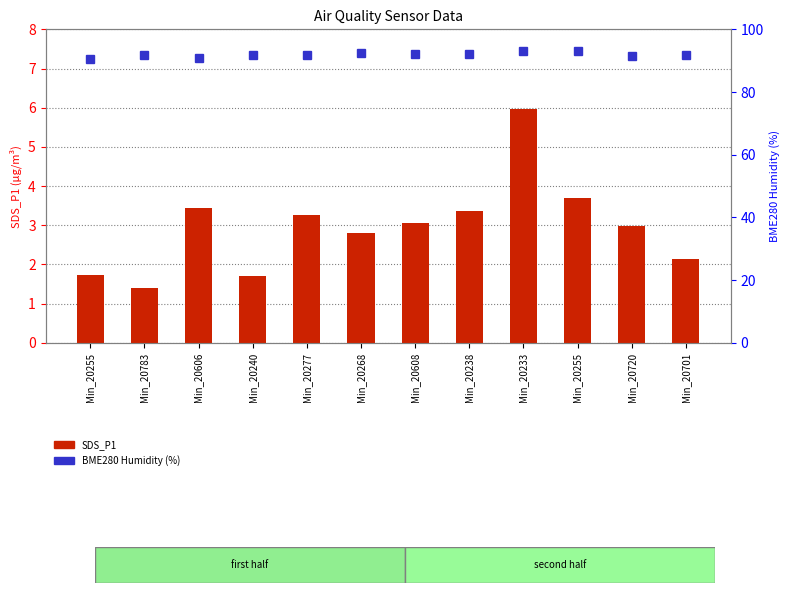

What is the difference between the maximum and minimum values in the BME280_humidity series?

2.8